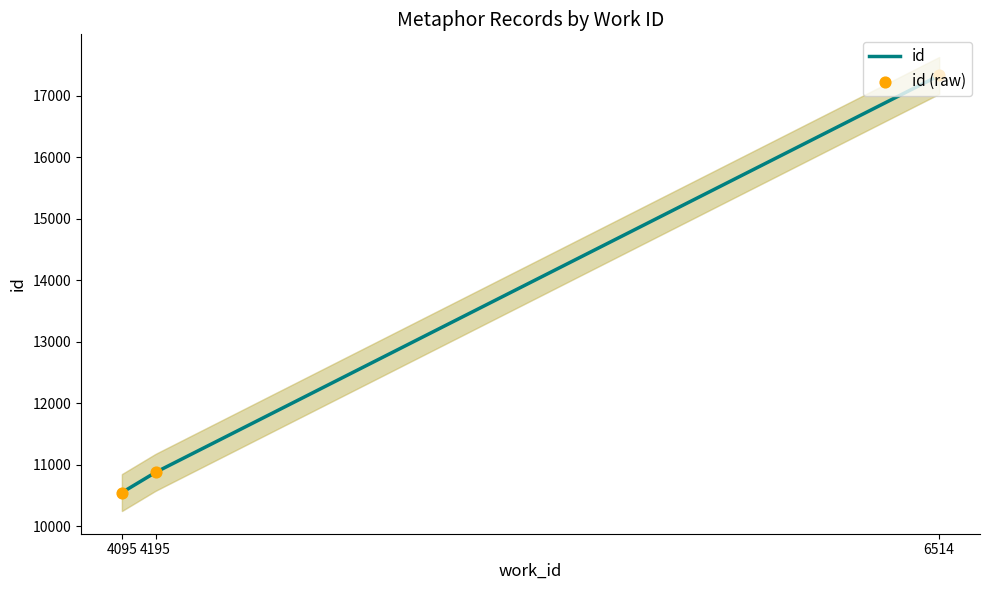

What is the change in value from 4095 to 6514?

+6783